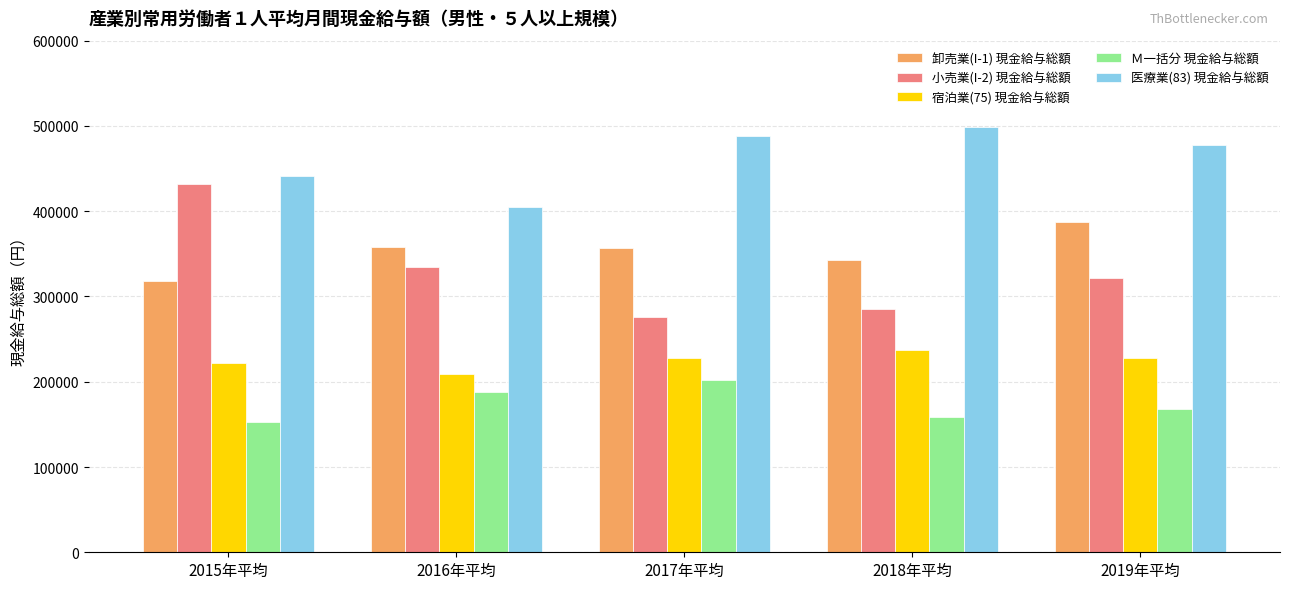

Does the chart contain any negative values?

No